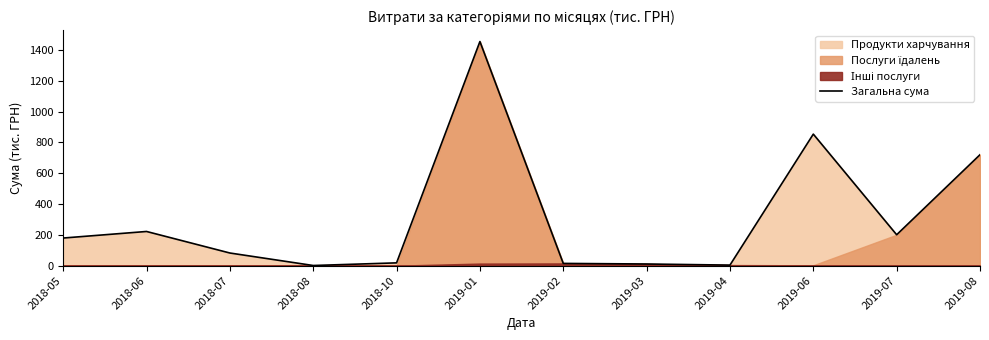

Which label corresponds to the largest value in the chart?

2019-01